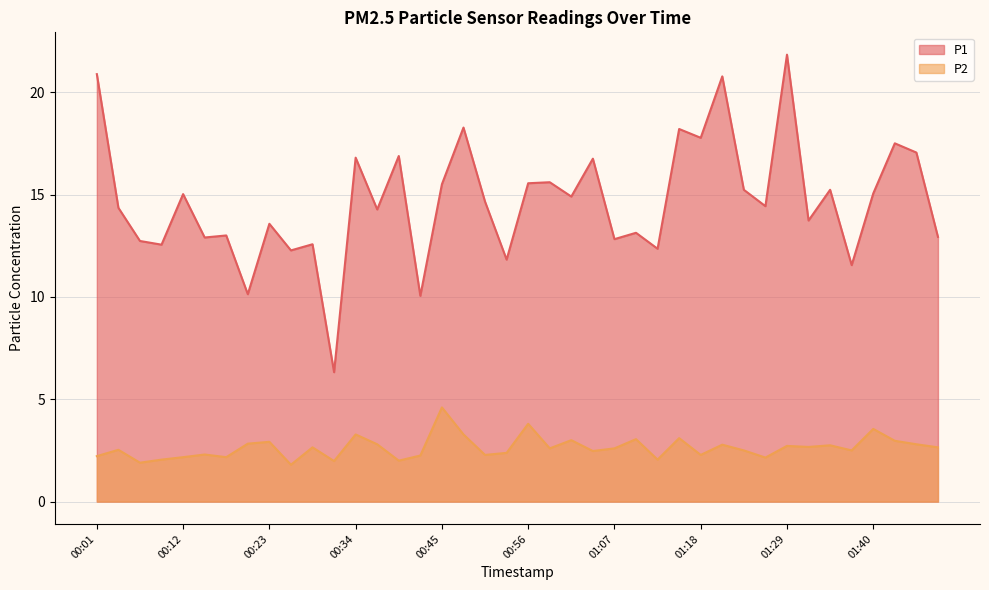

True or false: P1 and P2 intersect in this chart.

False